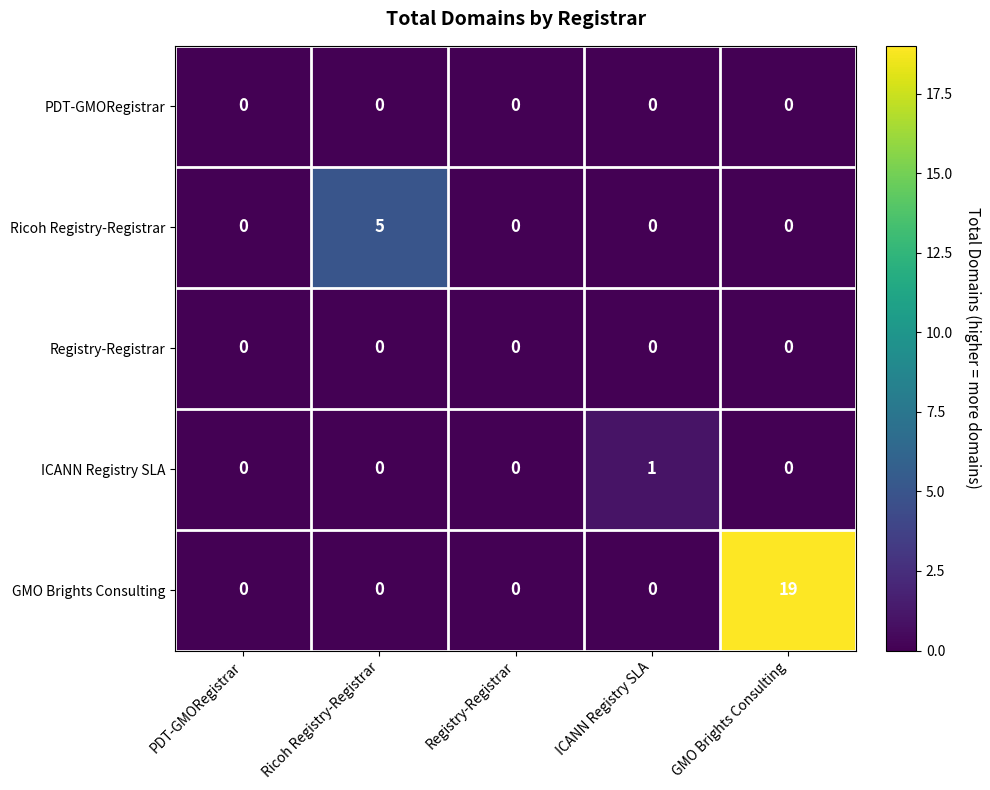

Which series changed the most between Registry-Registrar and GMO Brights Consulting?

GMO Brights Consulting